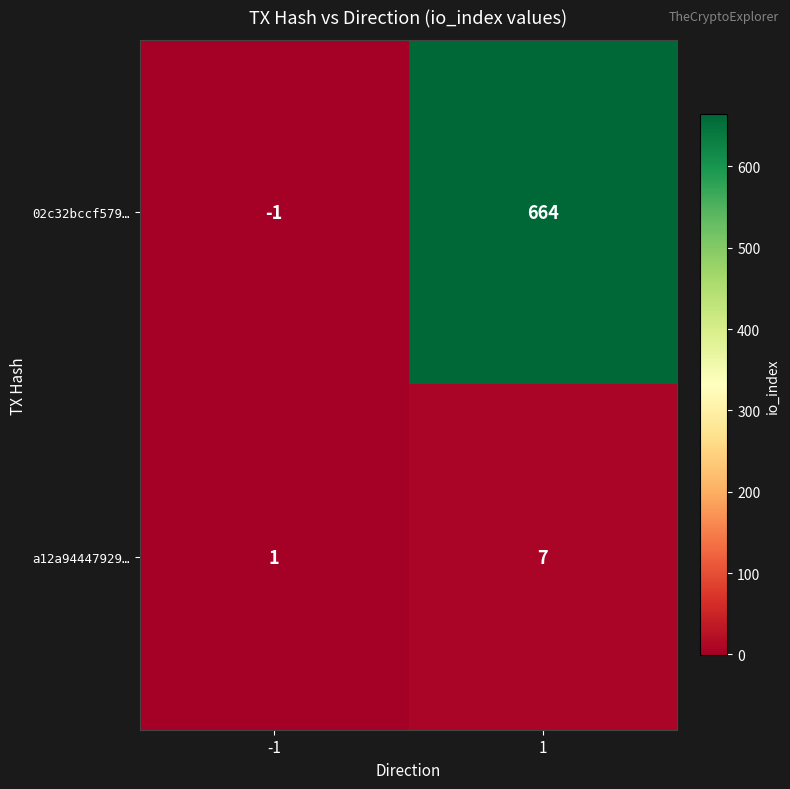

Between -1 and 1, which series saw the biggest shift?

02c32bccf579…